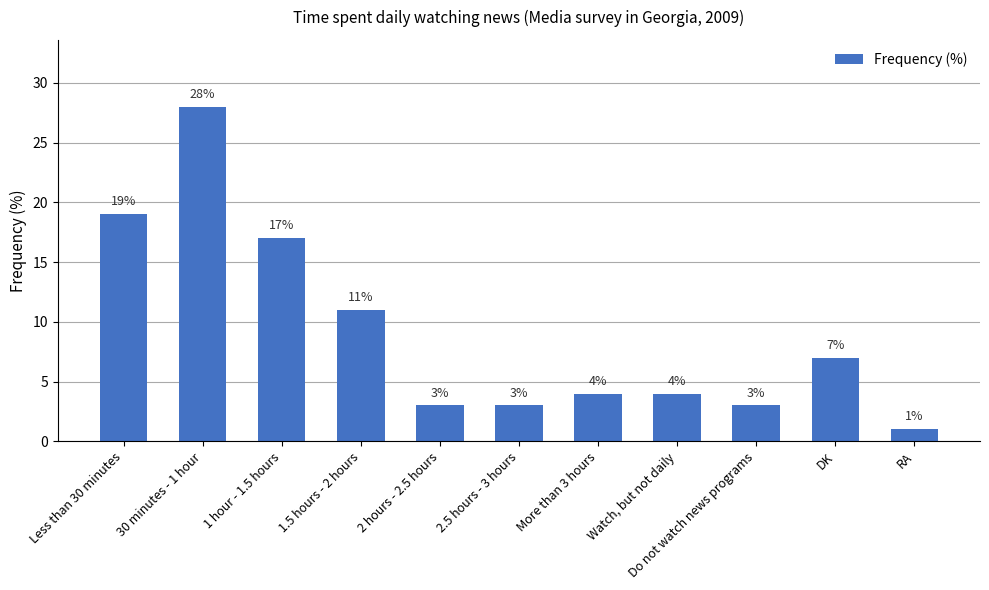

Which label corresponds to the smallest value in the chart?

RA